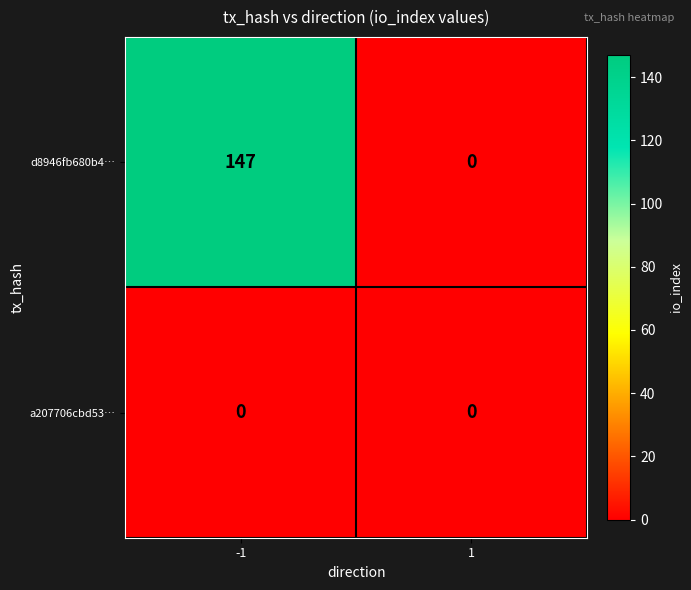

What is the maximum value shown in the chart?

147